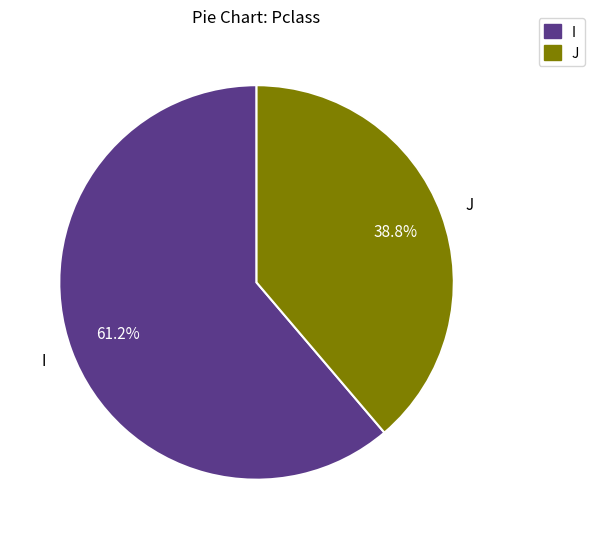

Between J and I, which is larger?

I